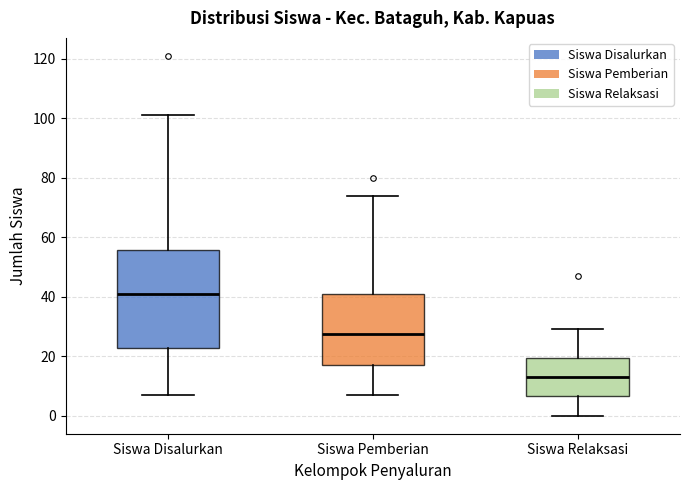

Which box is the tallest, from its lower edge to its upper edge?

Siswa Disalurkan